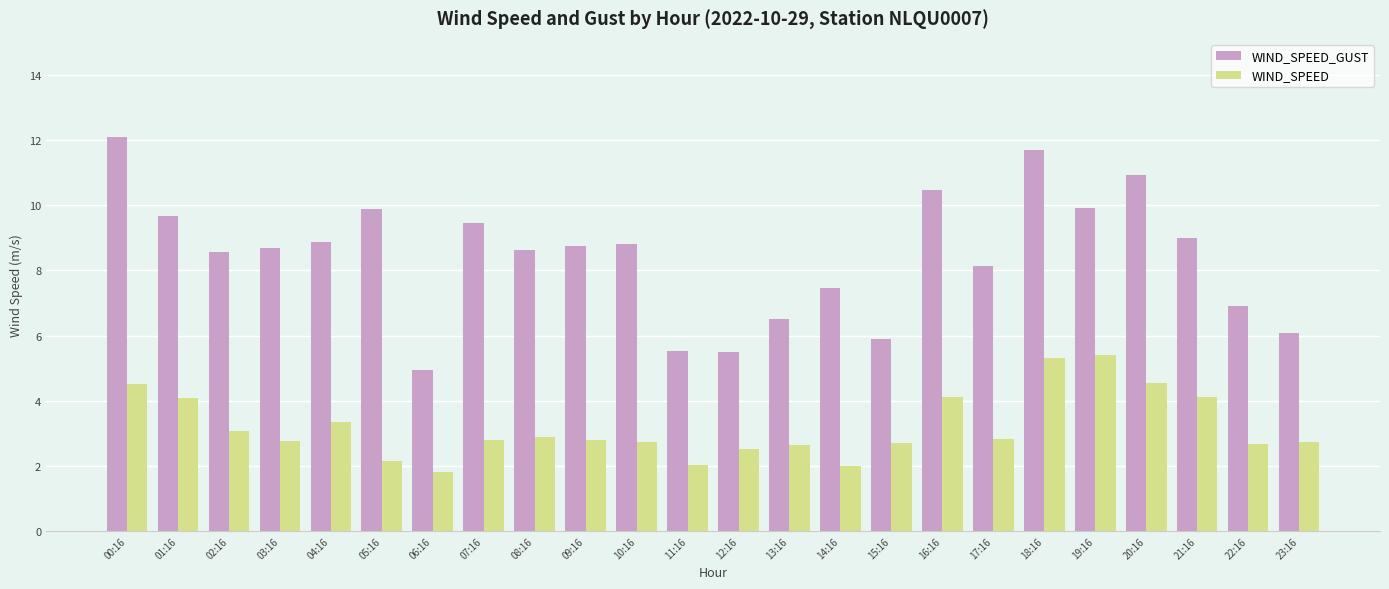

Where does the WIND_SPEED series first go above 2?

00:16